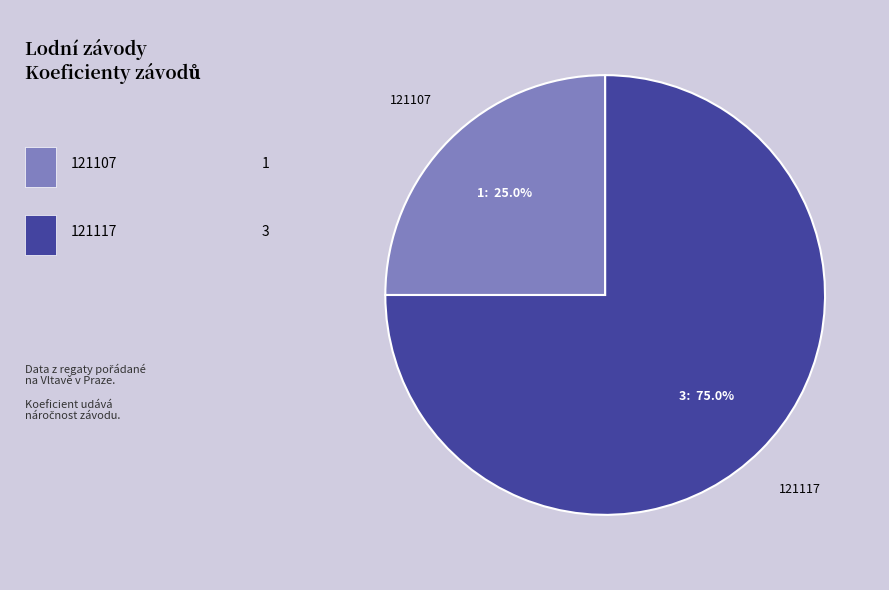

The 121117 slice represents 75% of the pie. True or false?

True